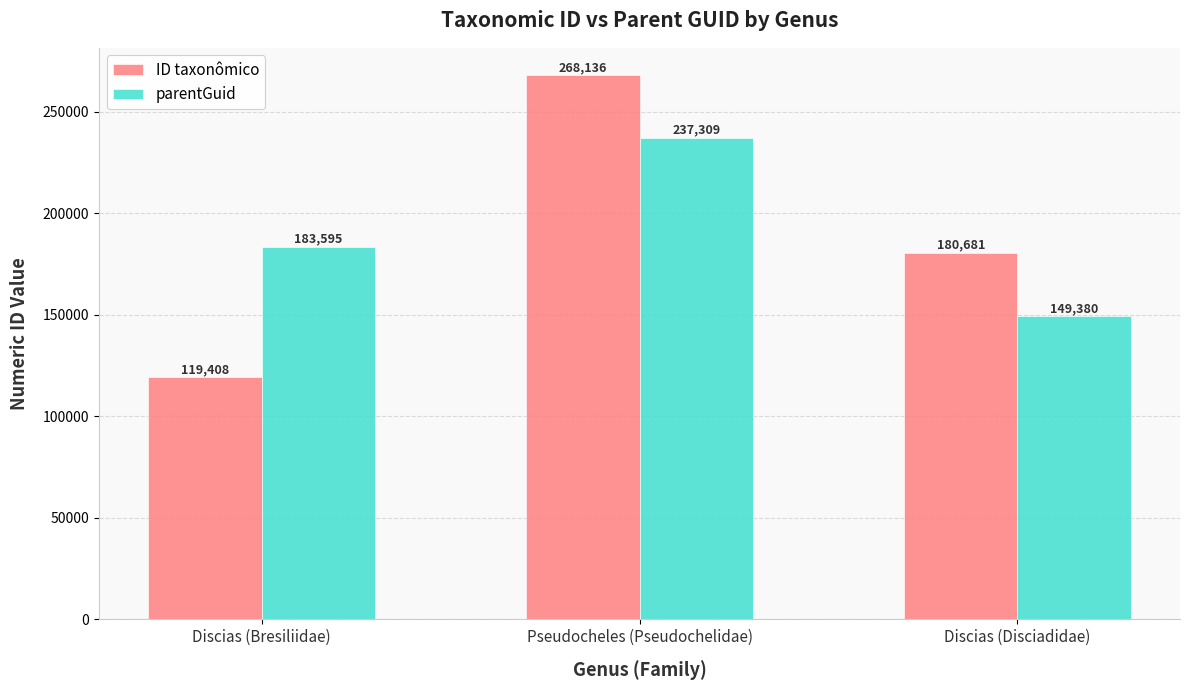

What is the maximum value for ID taxonômico?

268136